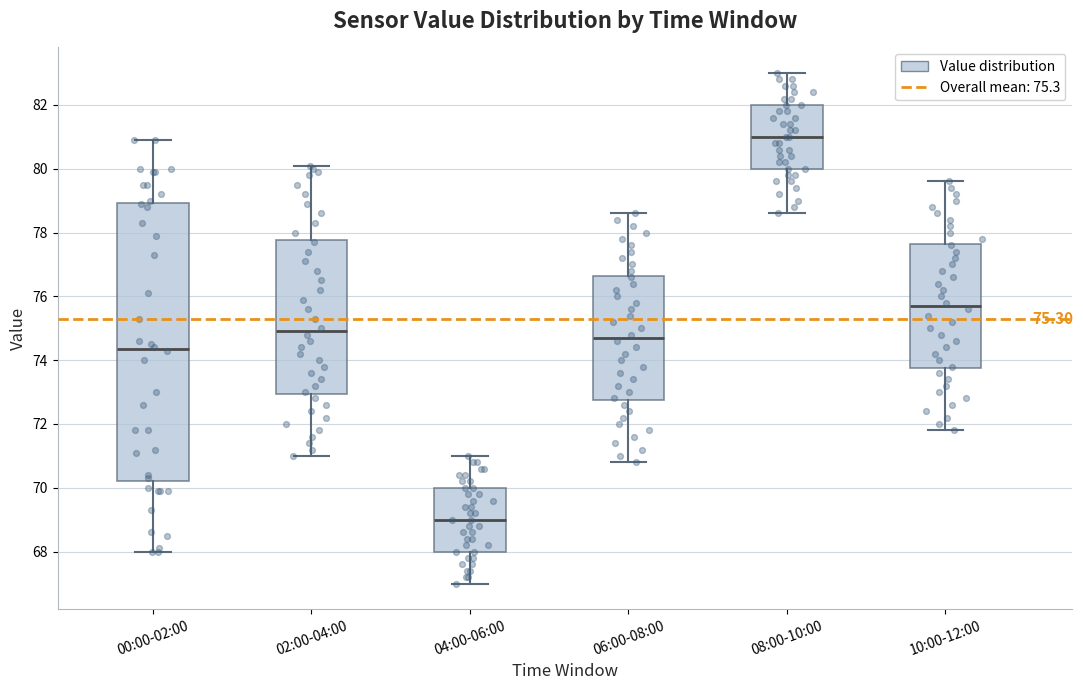

Which box's median line is the lowest?

04:00-06:00